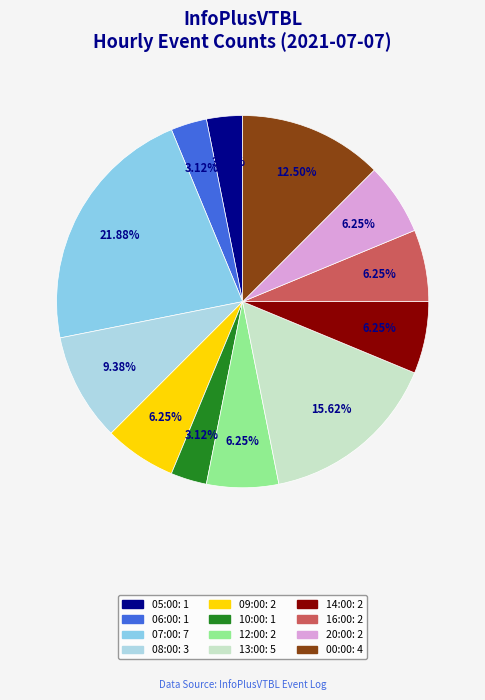

What is the ratio of the value at 16:00 to the value at 07:00?

0.3